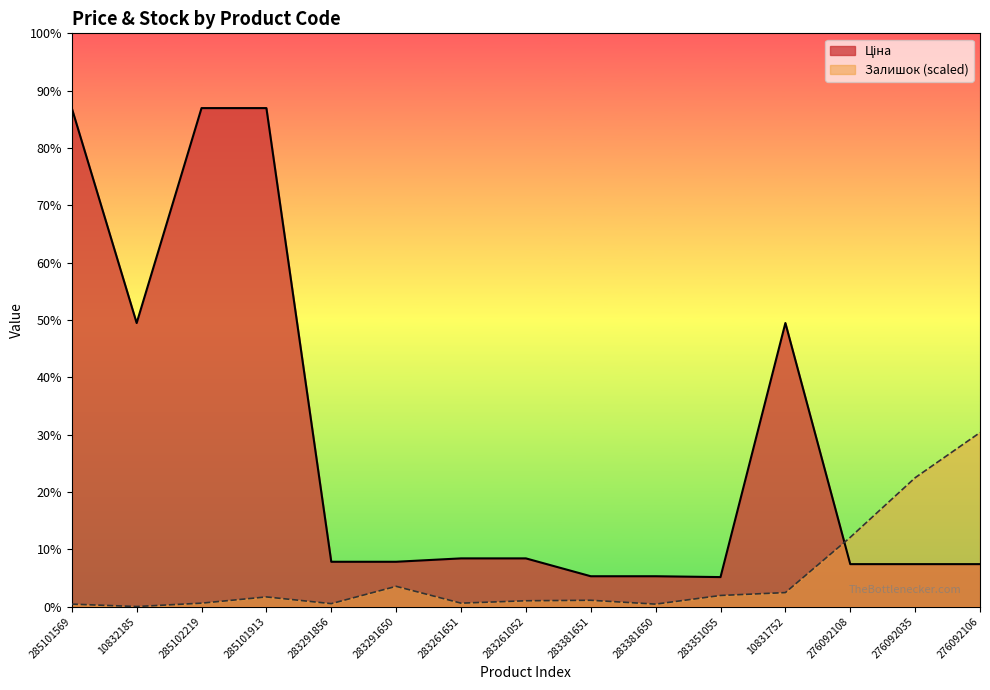

Rank the categories by Залишок value from highest to lowest.

276092106, 276092035, 276092108, 283291650, 10831752, 283351055, 285101913, 283381651, 283261052, 285102219, 283261651, 283291856, 285101569, 283381650, 10832185